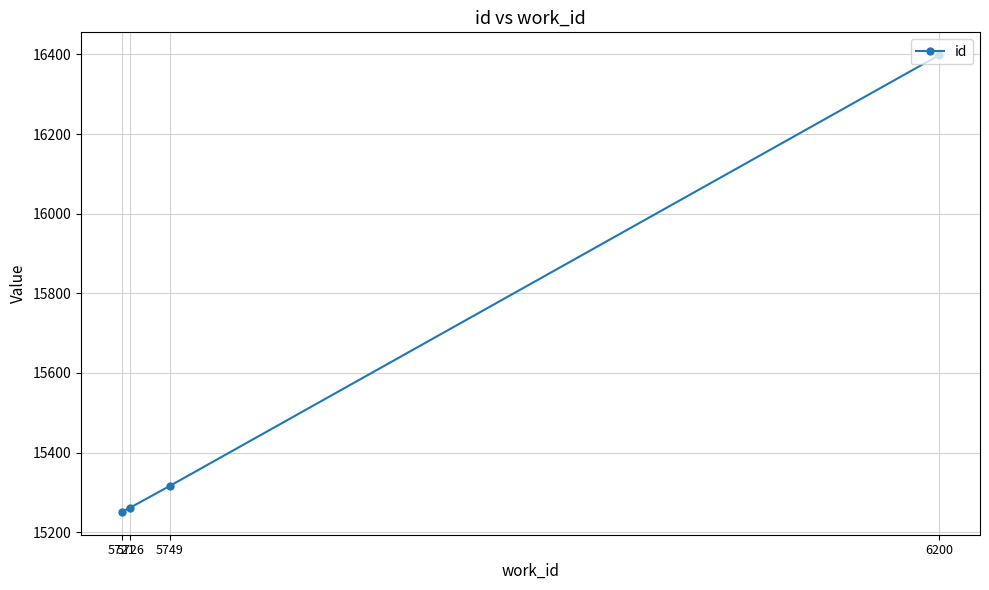

What is the value of the 4th point from the left?

16398